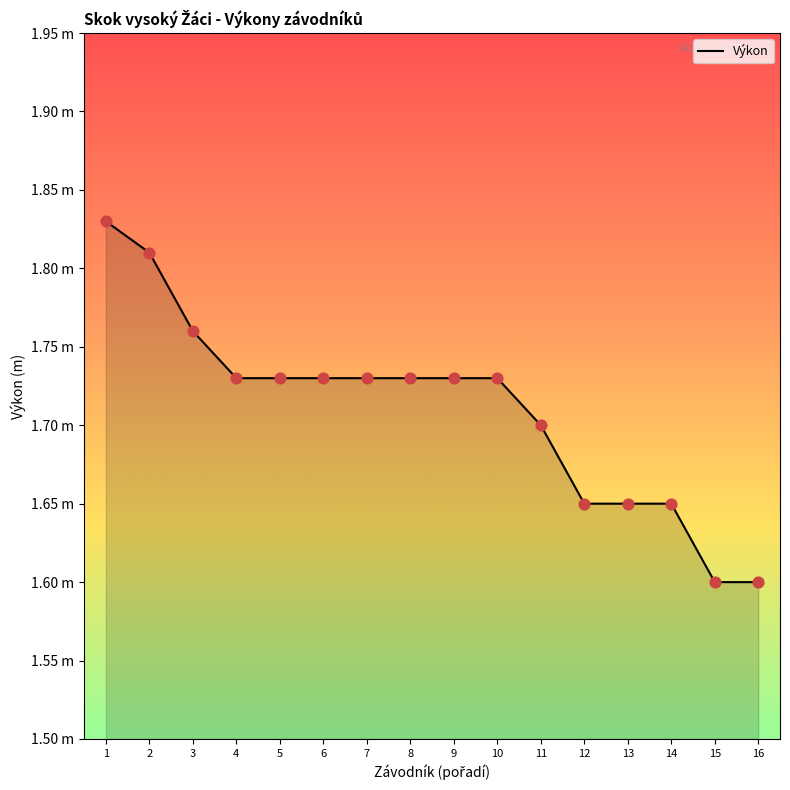

What is the change in value from 1 to 4?

-0.1